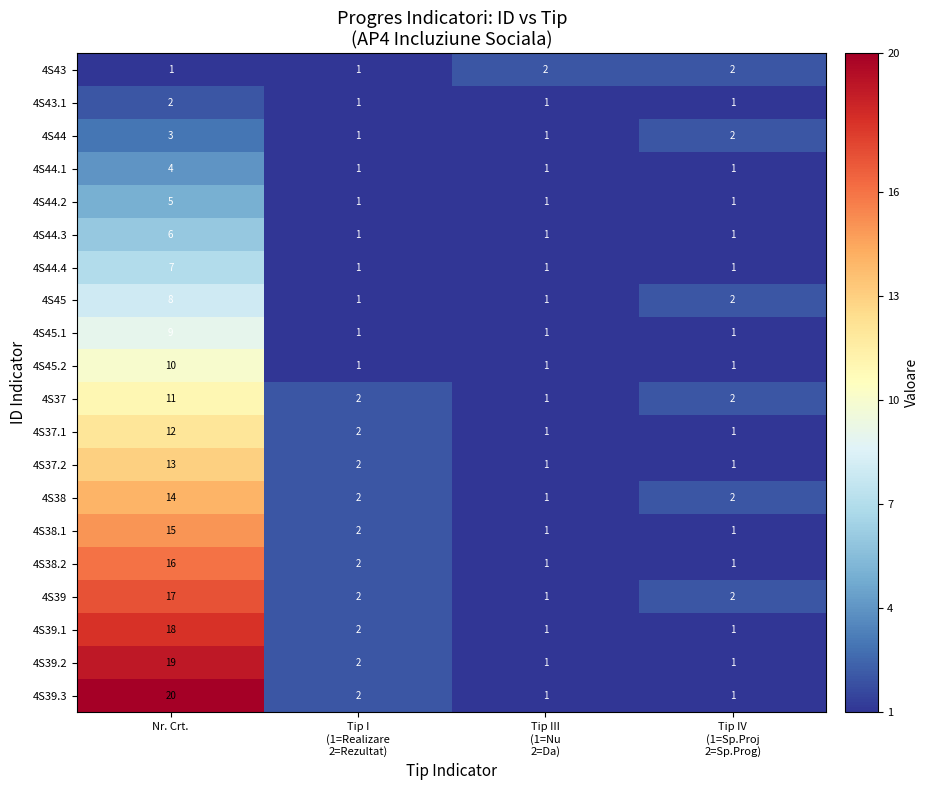

Which series has the largest total across all categories?

4S39.3